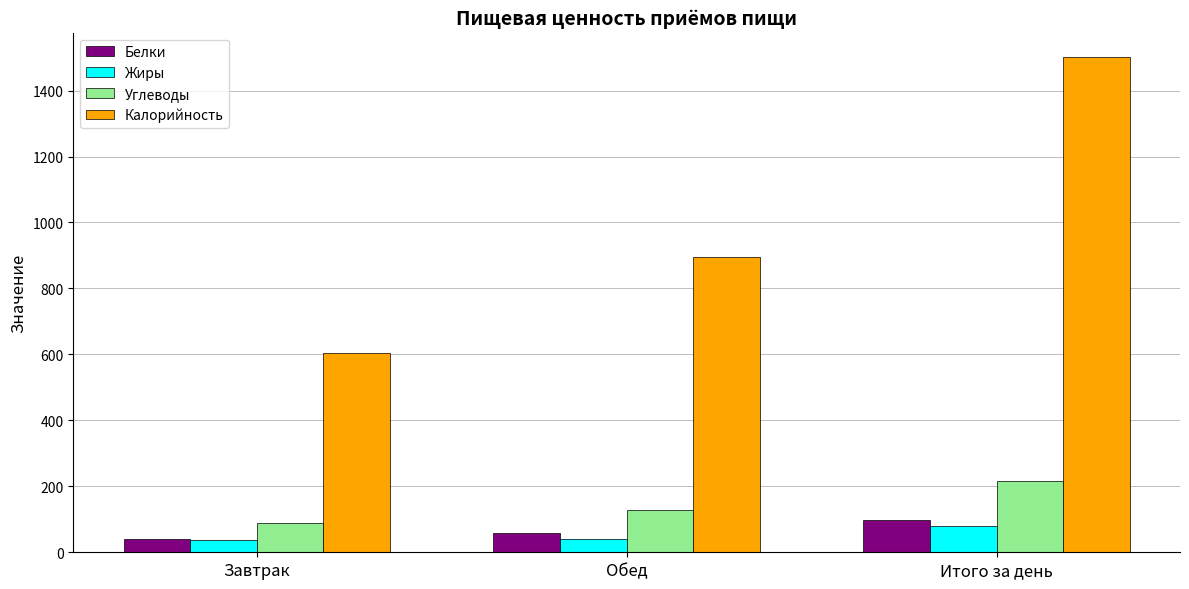

List the labels in order of Углеводы value, smallest first.

Завтрак, Обед, Итого за день